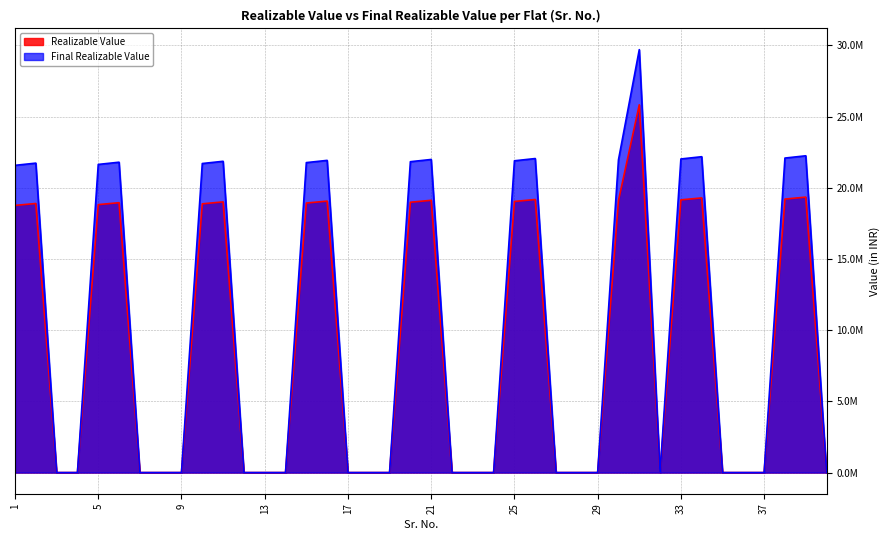

True or false: Realizable Value and Final Realizable Value cross at least once.

False